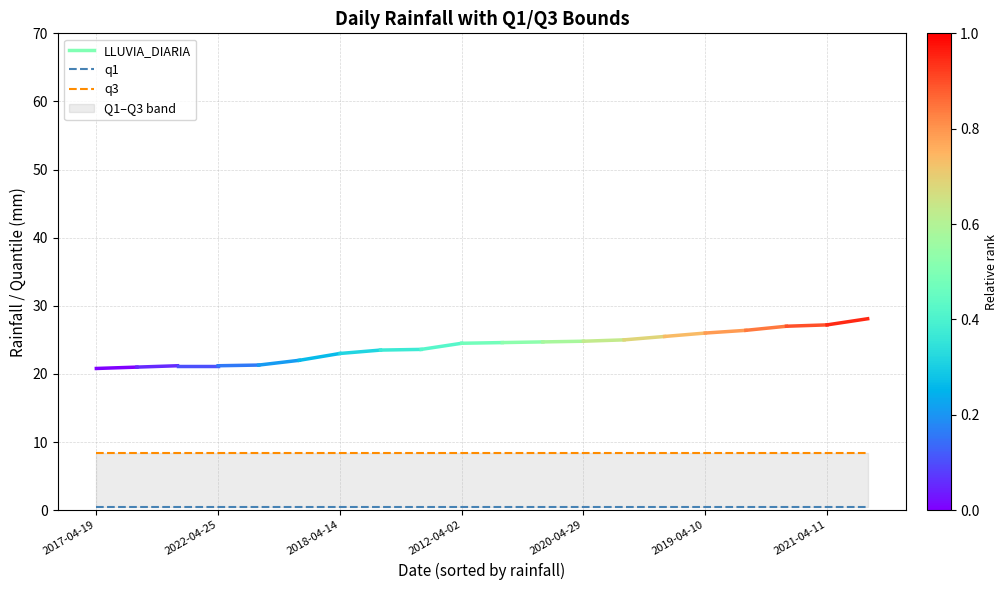

True or false: q3 and q1 intersect in this chart.

False